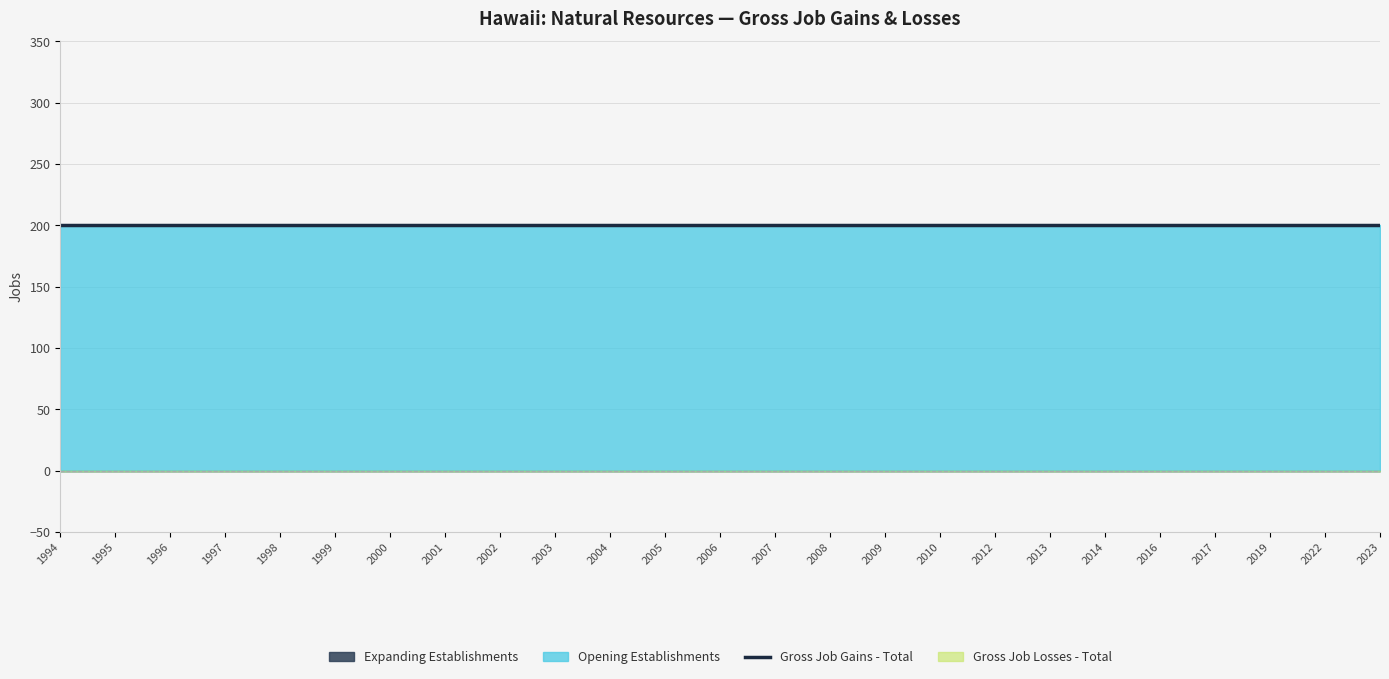

Does the chart display data point markers on the line(s)?

No